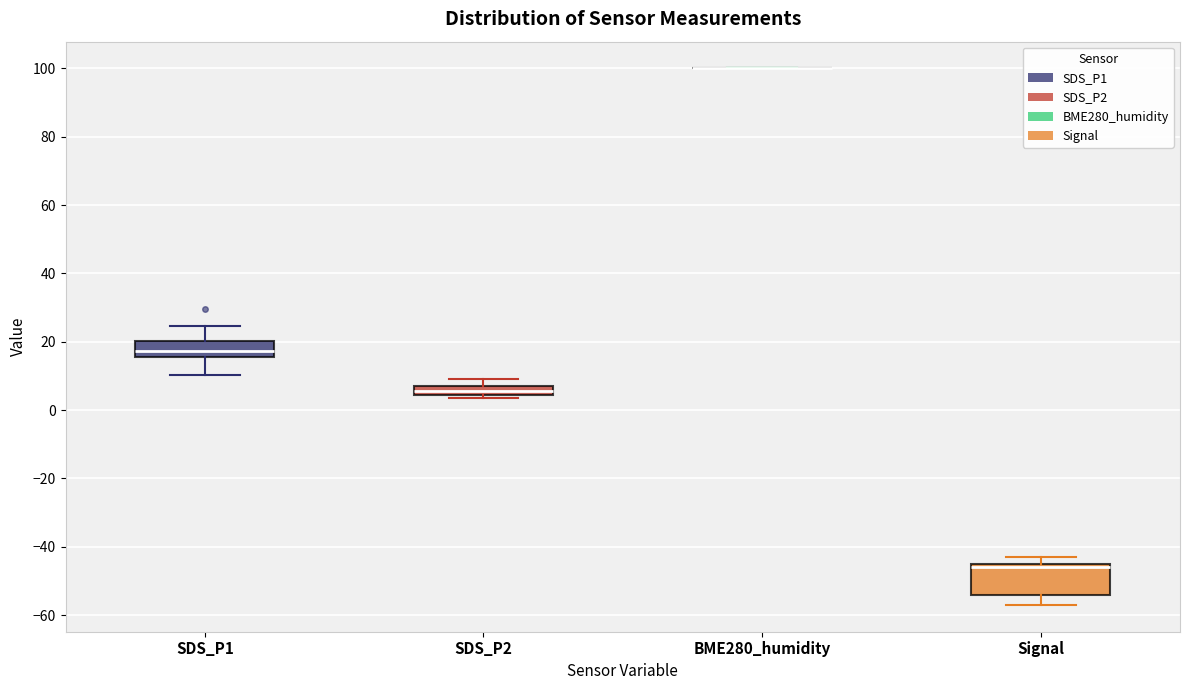

Comparing the boxes themselves (not the whiskers), which one is the tallest?

Signal